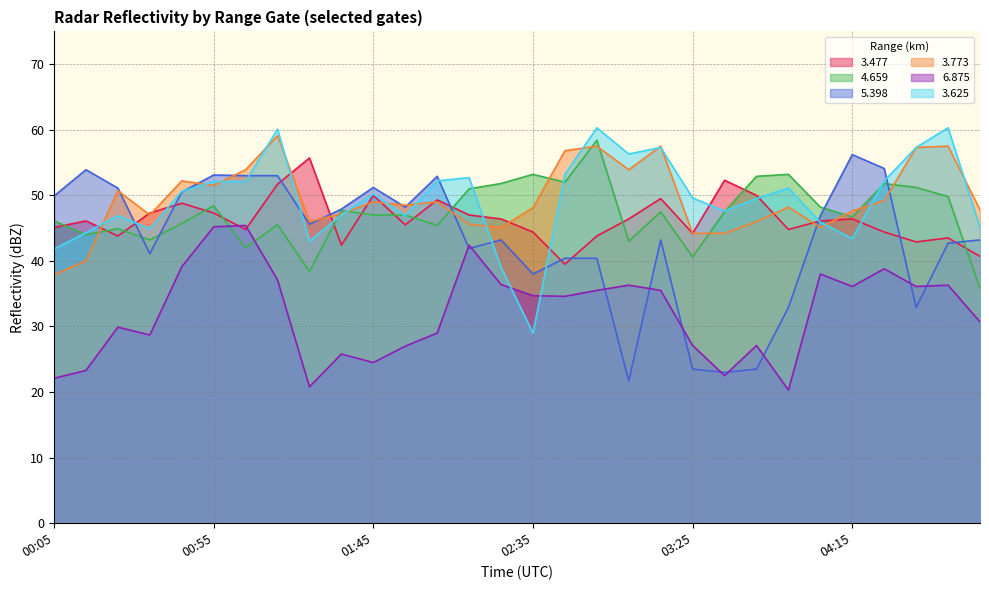

What are all the series names shown in the legend?

3.477, 4.659, 5.398, 3.773, 6.875, 3.625